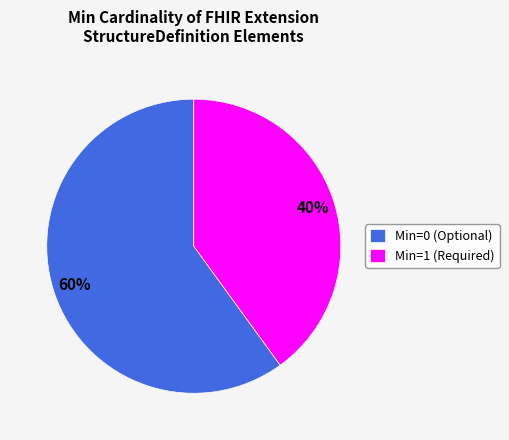

Which category has the smallest portion of the pie?

Min=1 (Required)